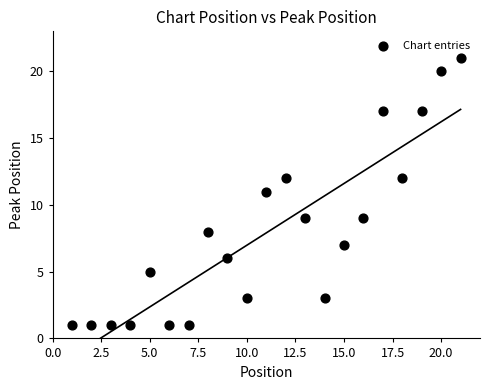

What is the range of X values (max minus min)?

20